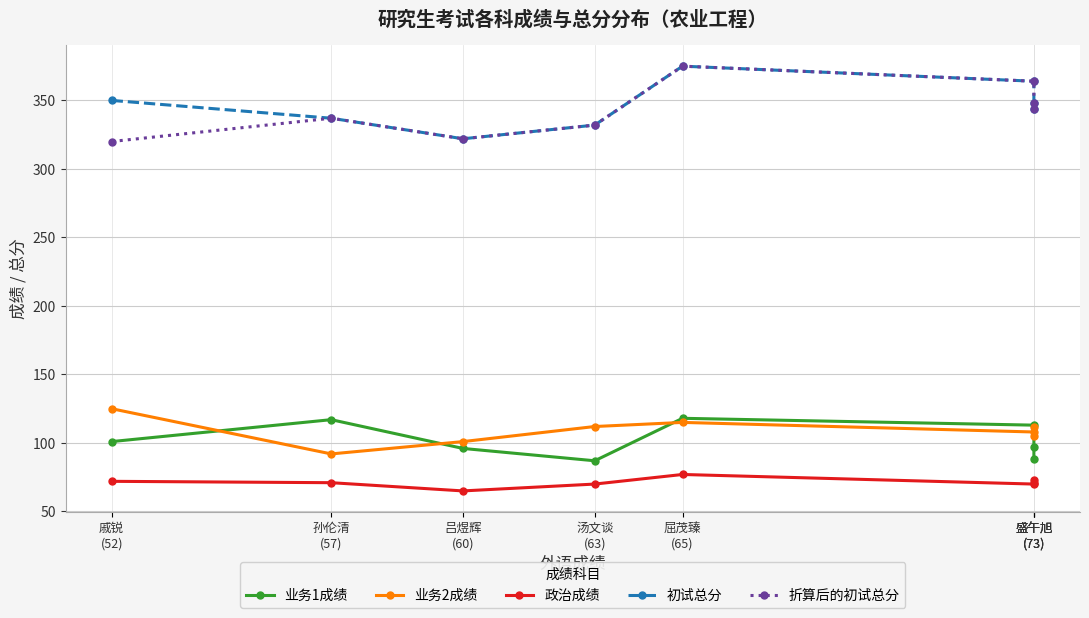

Reading left to right, transcribe all the data shown in this chart.

业务1成绩: 101	117	96	87	118	113	97	88
业务2成绩: 125	92	101	112	115	108	105	112
政治成绩: 72	71	65	70	77	70	73	71
初试总分: 350	337	322	332	375	364	348	344
折算后的初试总分: 320	337	322	332	375	364	348	344